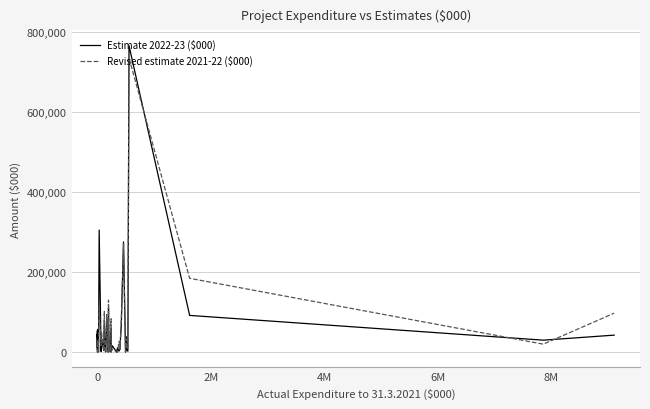

After their last crossing, which series has the higher values: Revised estimate 2021-22 ($000) or Estimate 2022-23 ($000)?

Revised estimate 2021-22 ($000)